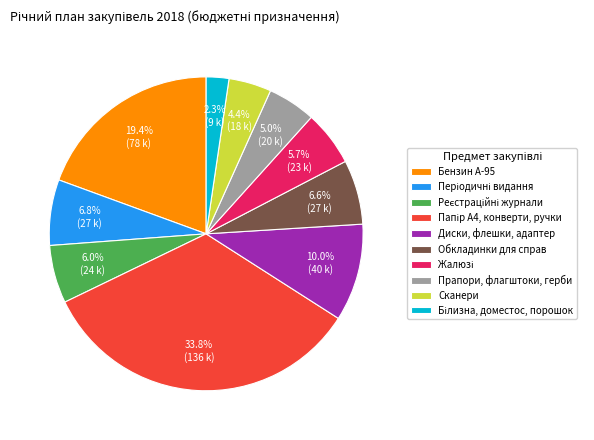

What percentage is the Обкладинки для справ slice, to the nearest percent?

7%